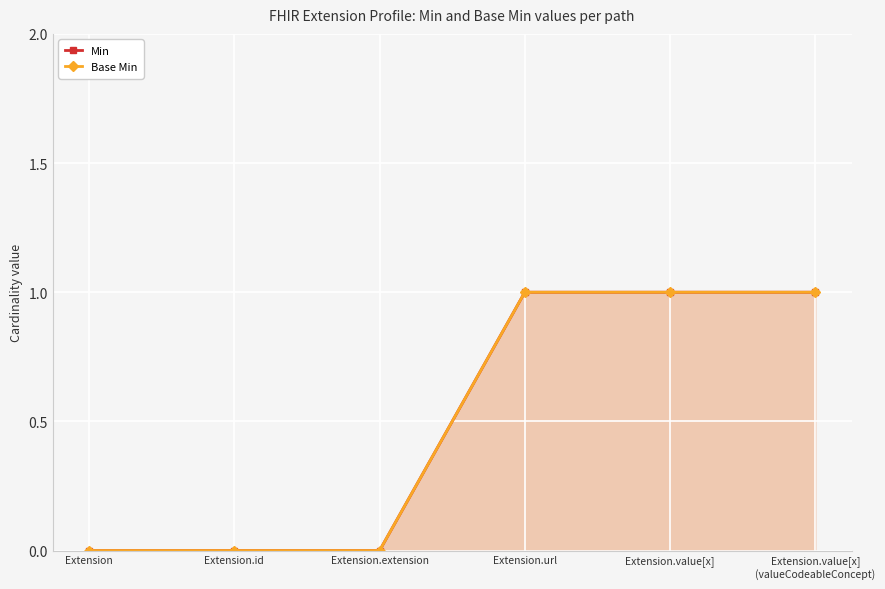

What is the approximate value of Min at Extension.value[x]?

1